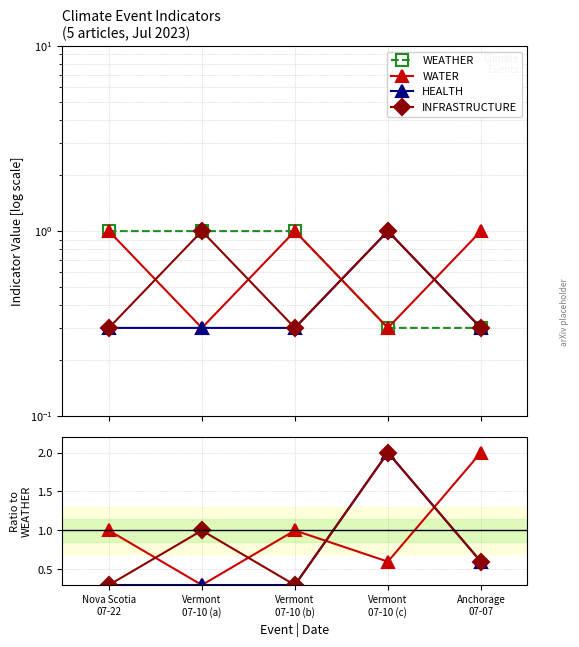

What is the maximum value shown in the chart?

2.0